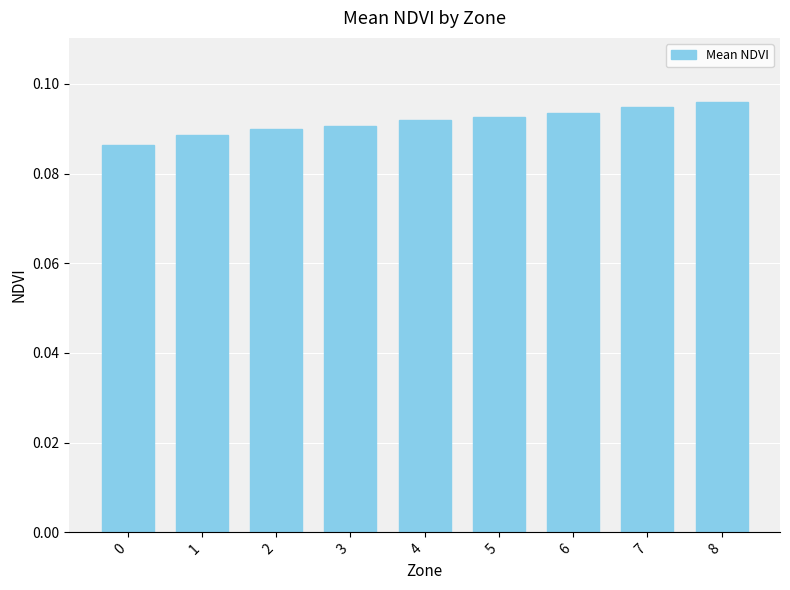

The value at 3 is 0.0. True or false?

False